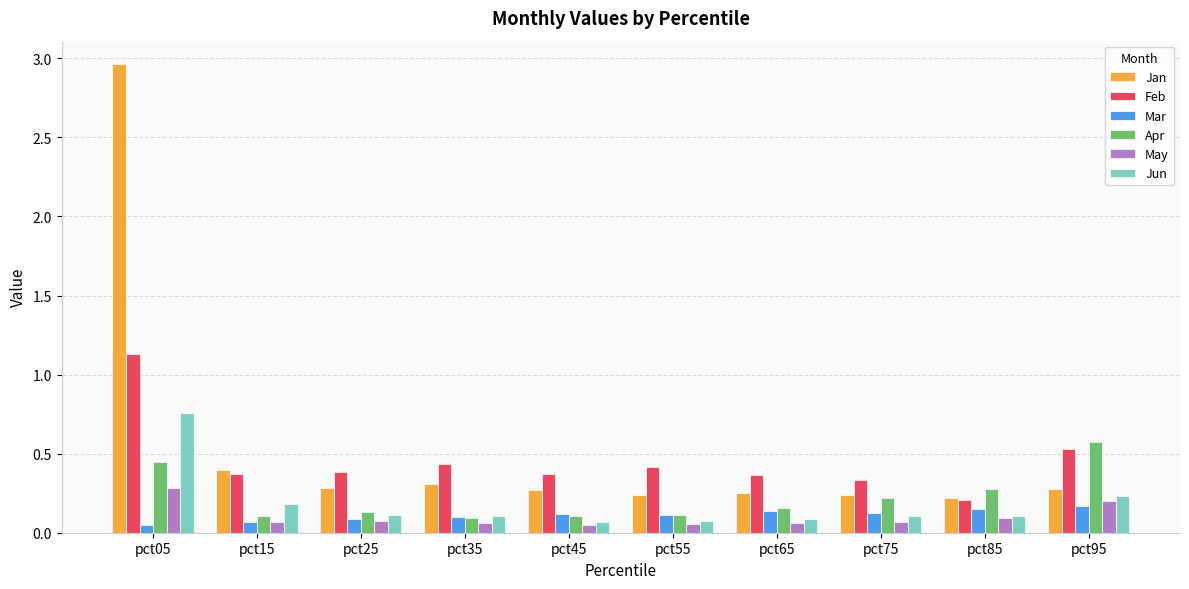

Count the Jun values in the range 0 to 1.

10